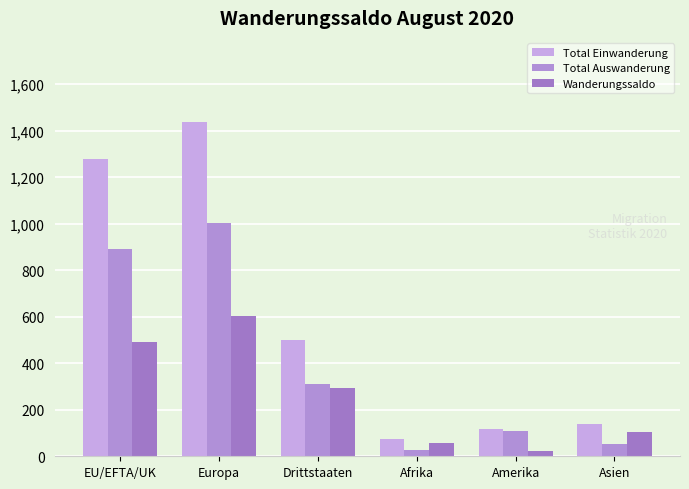

What is the label of the 5th bar from the right?

Europa